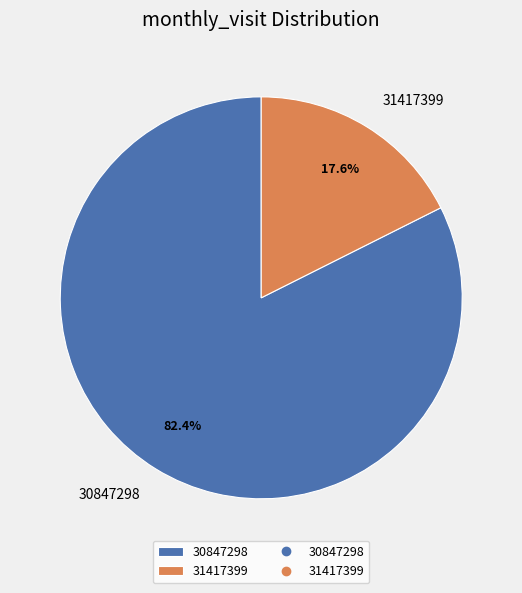

To the nearest percent, what is the average slice percentage?

50%